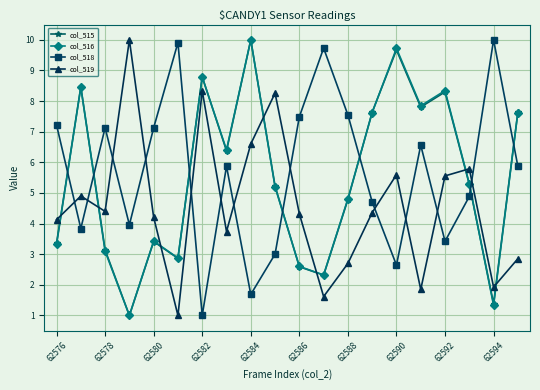

What is the value of the col_519 point at the 10th from the left?

8.3